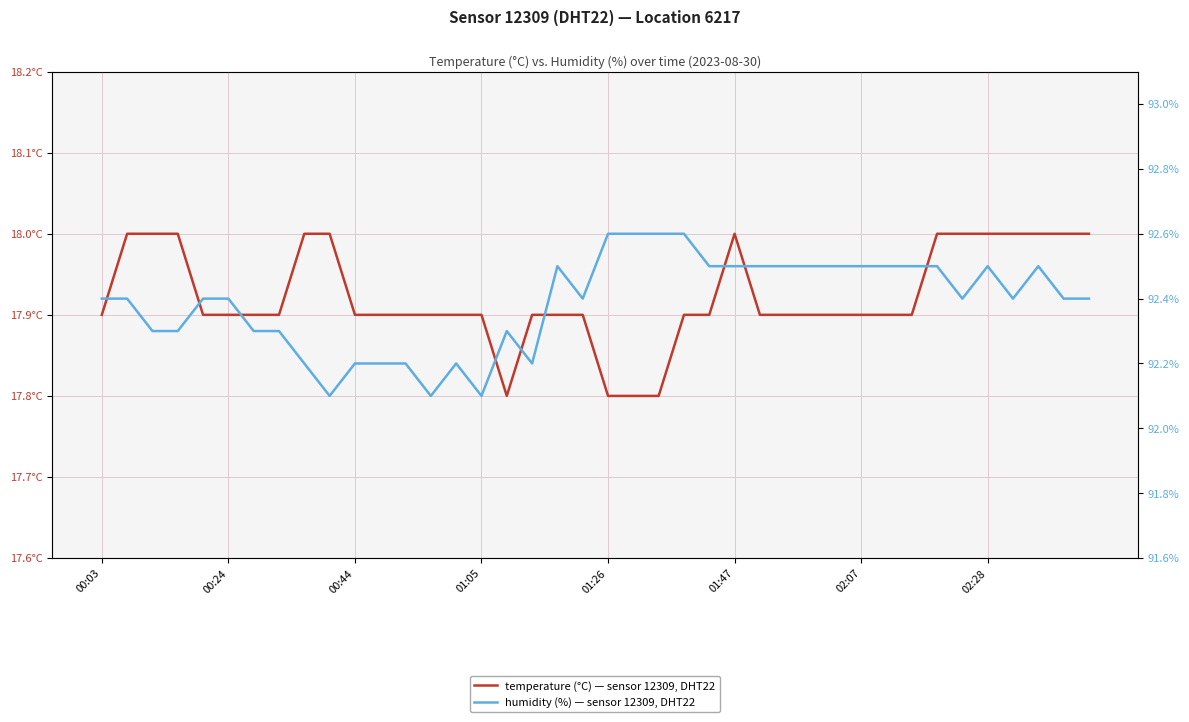

Which series changed the most between 00:24 and 22?

temperature (°C) — sensor 12309, DHT22